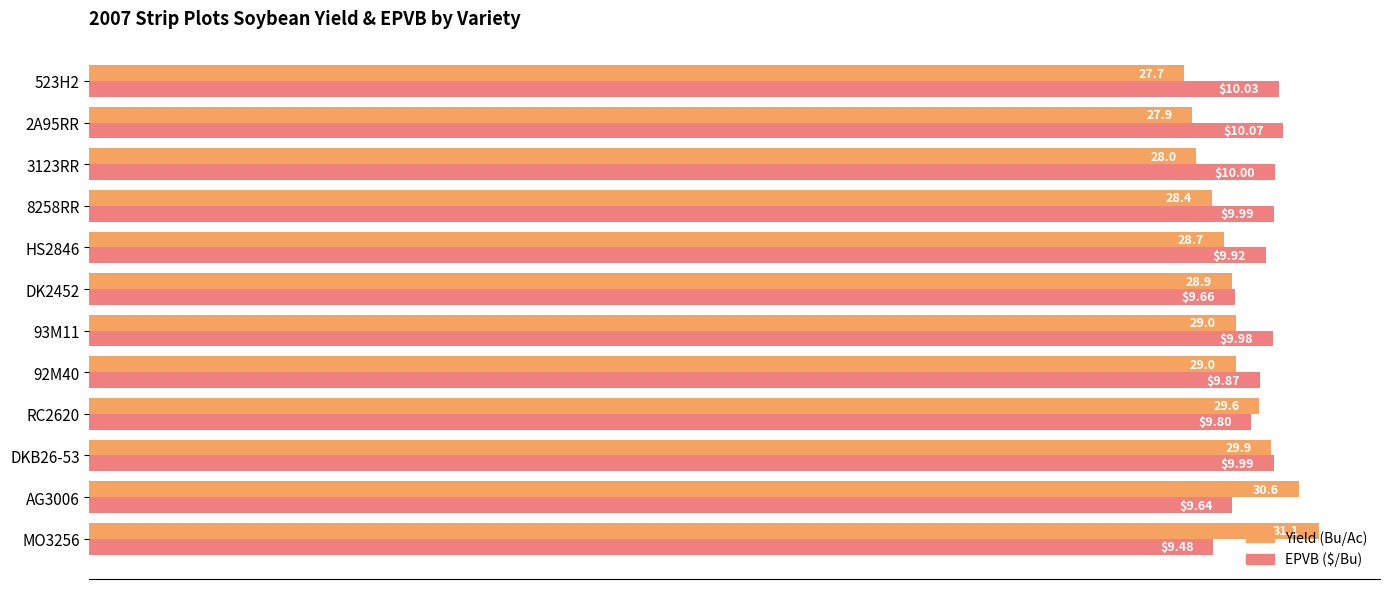

What is the difference between the highest and lowest values at AG3006?

1.7